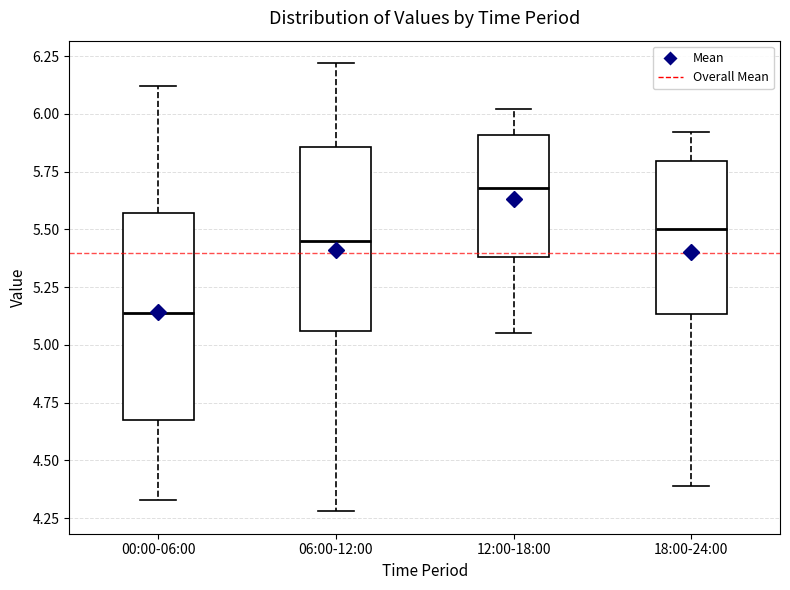

Which box has the highest median line?

12:00-18:00